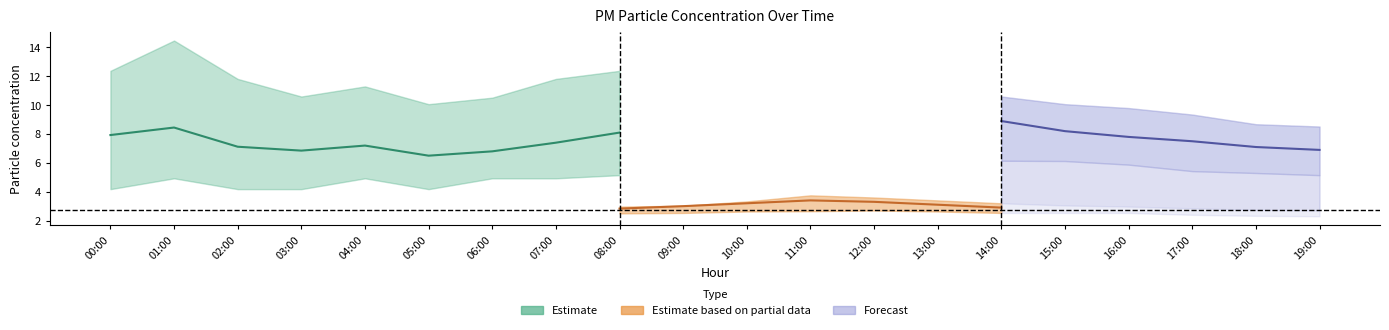

What is the value of the P1_upper point at the 20th from the left?

8.5